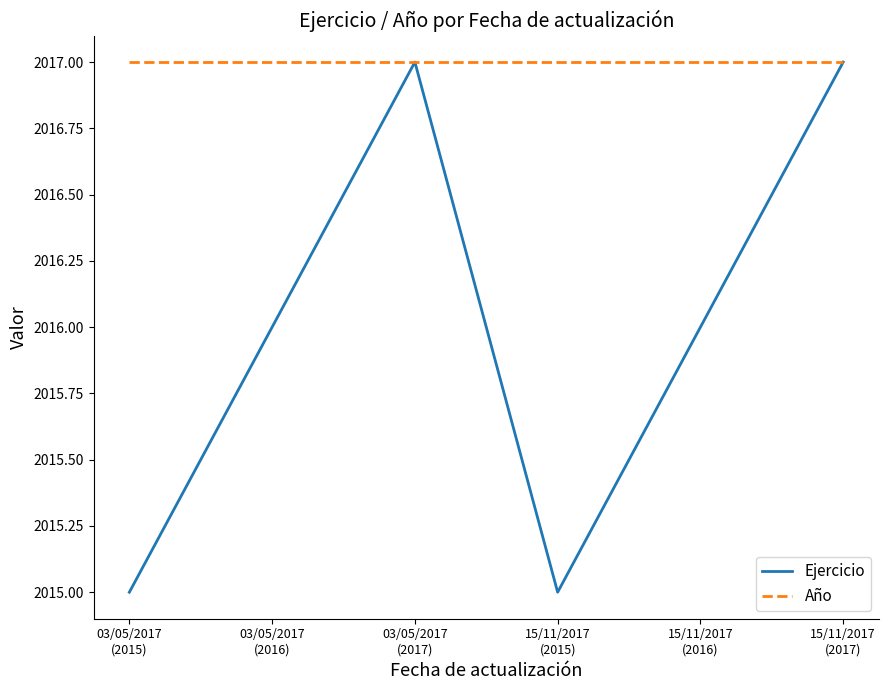

List the series in order of their overall mean, highest first.

Año, Ejercicio